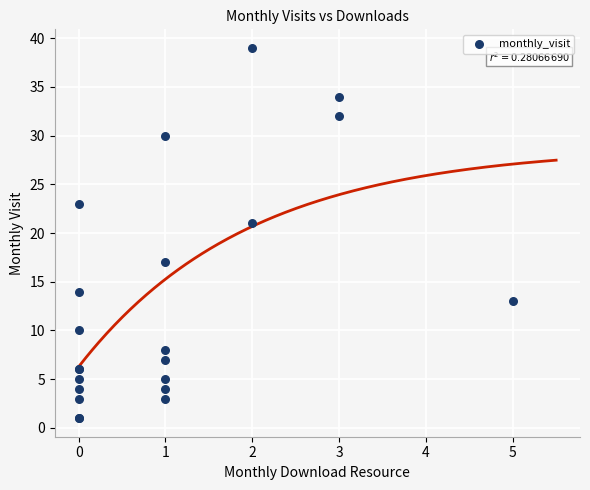

What Y value in the scatter plot is closest to 20?

21